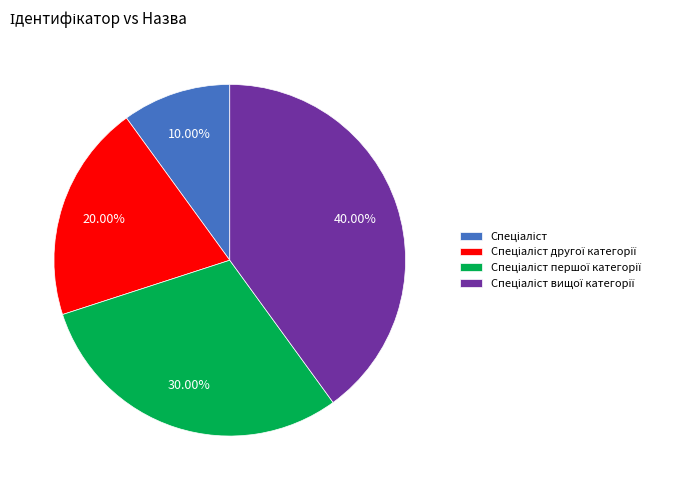

Is there a majority slice in this chart?

No